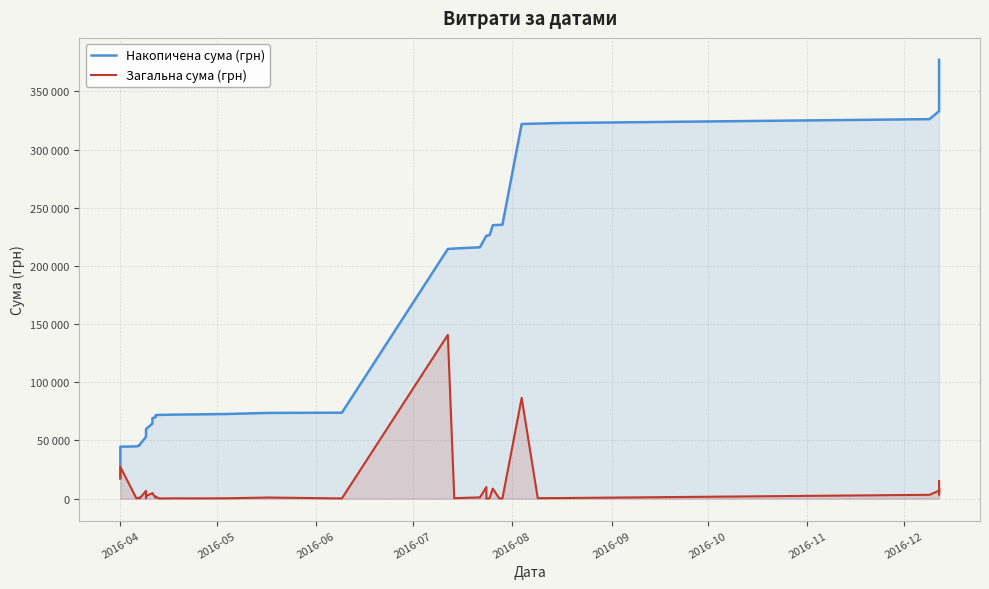

How many lines are shown in the chart?

2